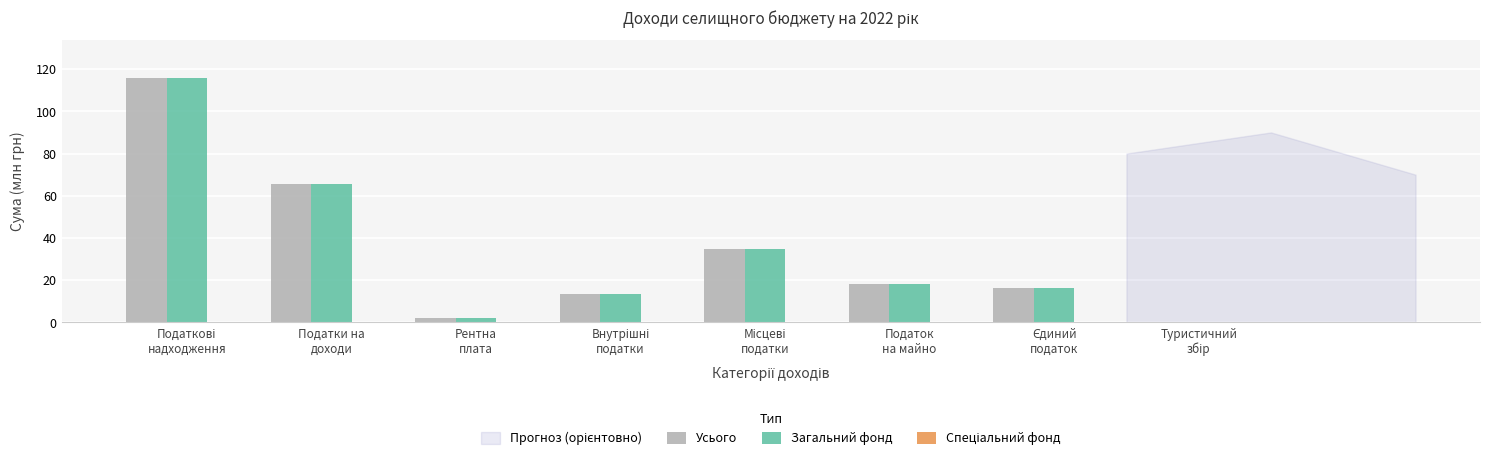

What is the sum of all Усього values?

266.3